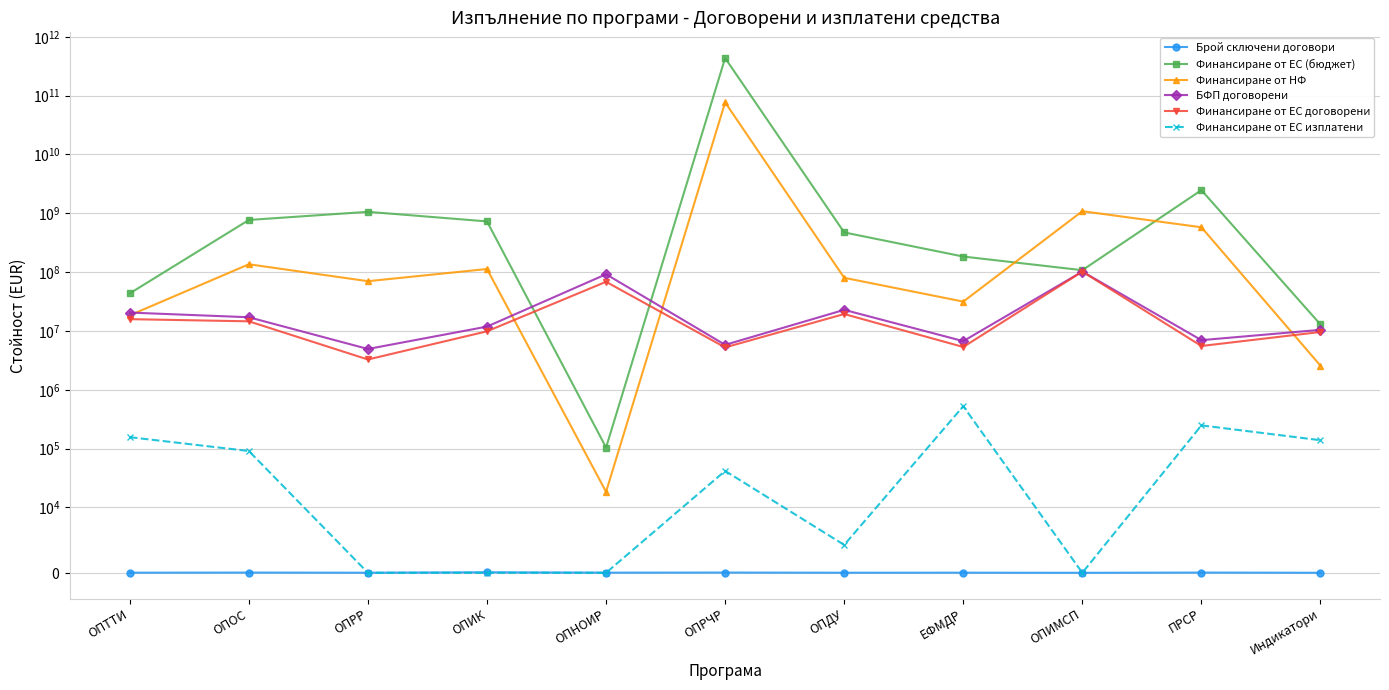

Reading left to right, transcribe all the data shown in this chart.

Брой сключени договори: 15.0	33.0	11.0	76.0	20.0	35.0	12.0	17.0	1.0	33.0	5.0
Финансиране от ЕС (бюджет): 43495159.6	769445269.2	1058385187.9	727274940.4	104303.5	434641576210.6	472433702.3	183837674.4	107737831.0	2473981337.8	12869727.9
Финансиране от НФ: 18430992.5	135836462.6	70047521.5	112881462.2	18406.6	76701454625.4	80017180.4	31507036.3	1085075452.4	577974241.7	2566685.2
БФП договорени: 20515359.4	17081714.1	4934148.4	11850395.8	91943089.0	5801270.1	22819389.7	6705928.6	102000000.0	6971421.9	10433336.3
Финансиране от ЕС договорени: 15854164.4	14566023.1	3269067.8	9852219.9	68461140.4	5247369.2	19376701.5	5333497.8	102000000.0	5546244.9	9599801.6
Финансиране от ЕС изплатени: 156295.5	90955.0	0.0	0.0	0.0	41752.4	4264.2	525643.0	0.0	247989.4	138776.7